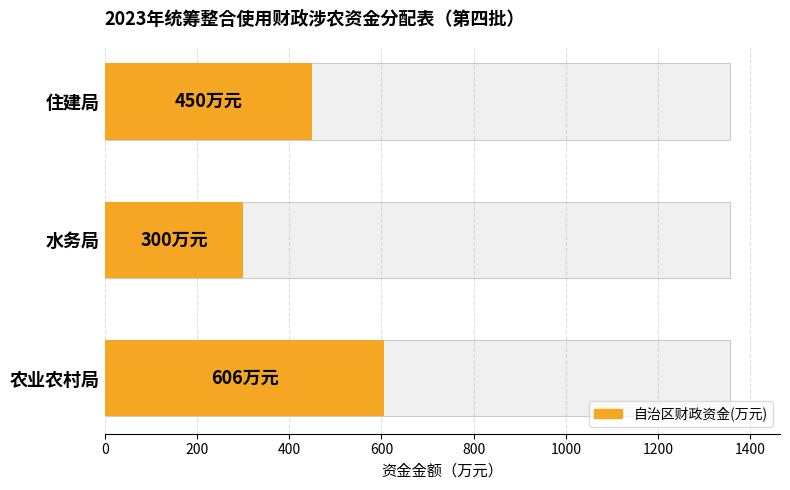

What is the difference between the second highest and minimum values?

150